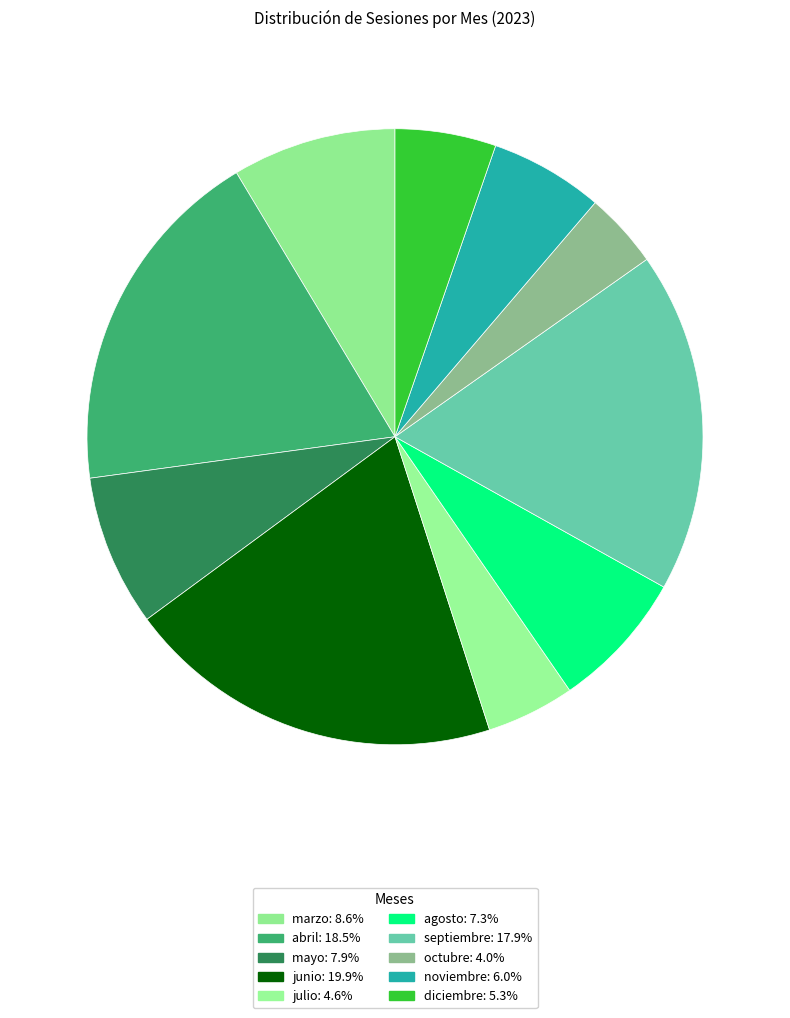

Which category has the biggest portion of the pie?

junio